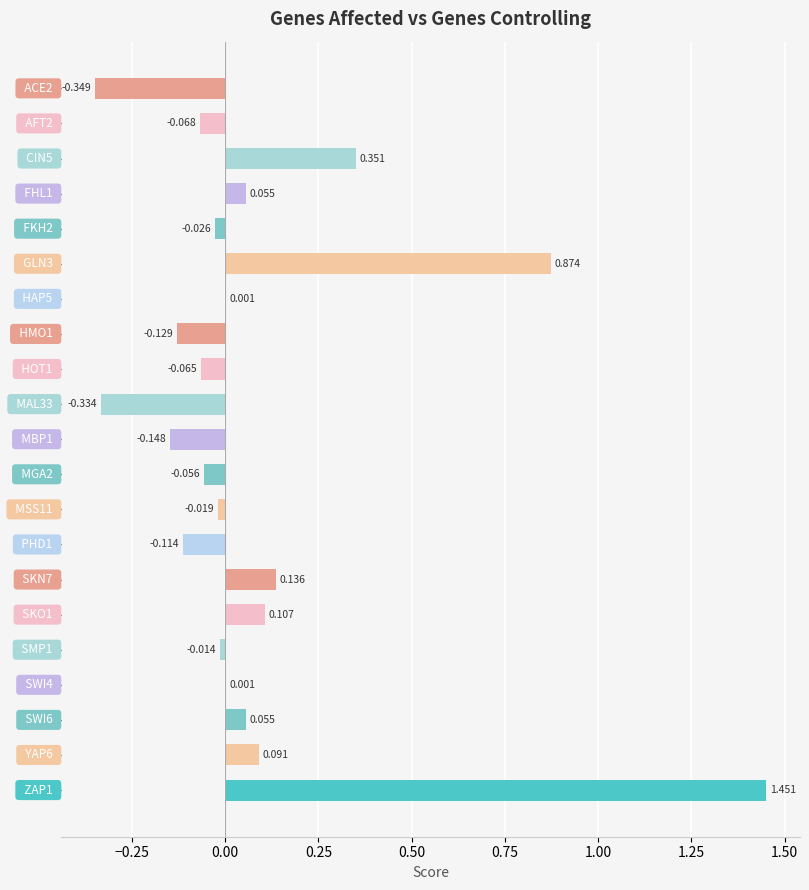

How many values are above zero?

10